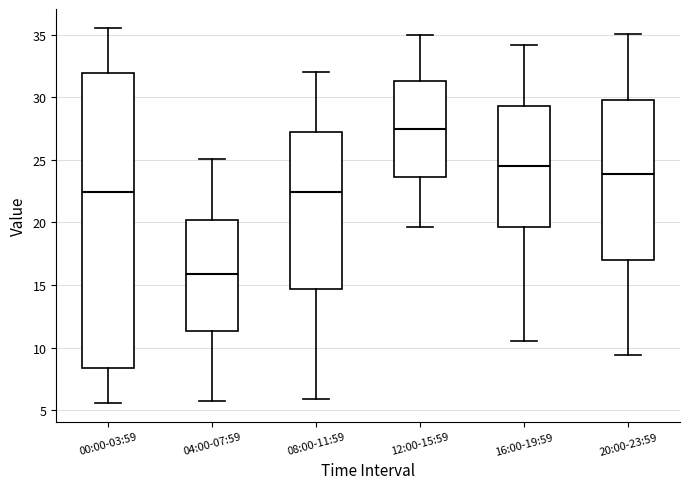

Which box has the lowest median line?

04:00-07:59